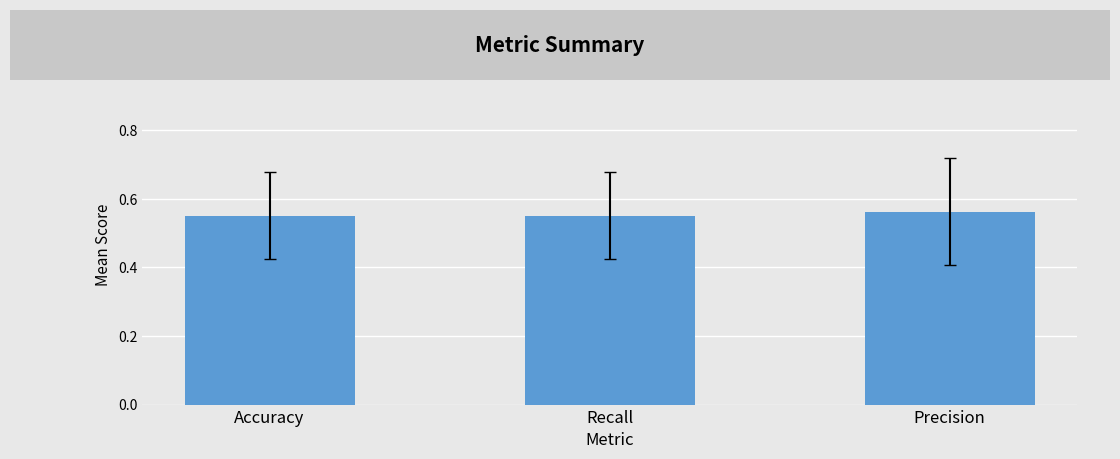

How many values are between 0 and 1?

3